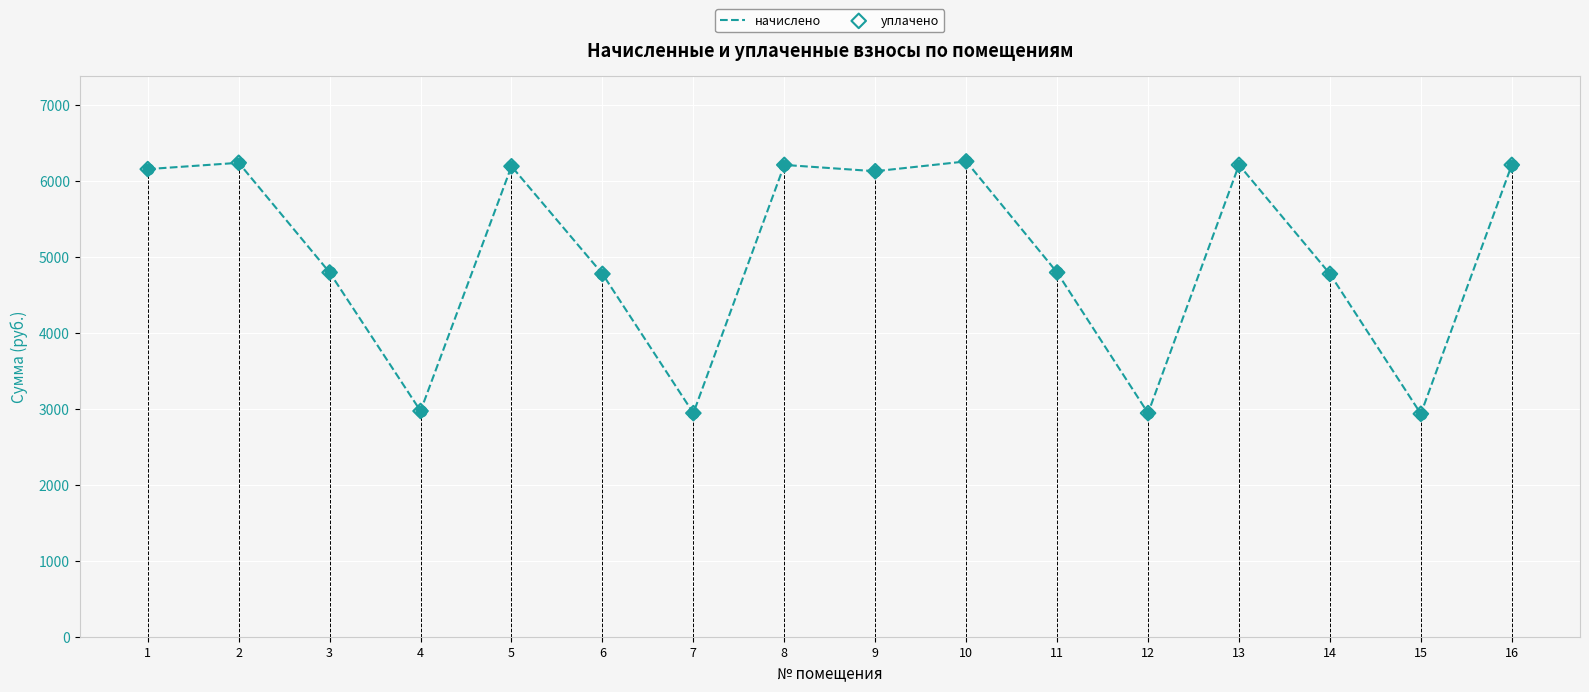

Is the value of начислено at 11 greater than the value of уплачено at 8?

No